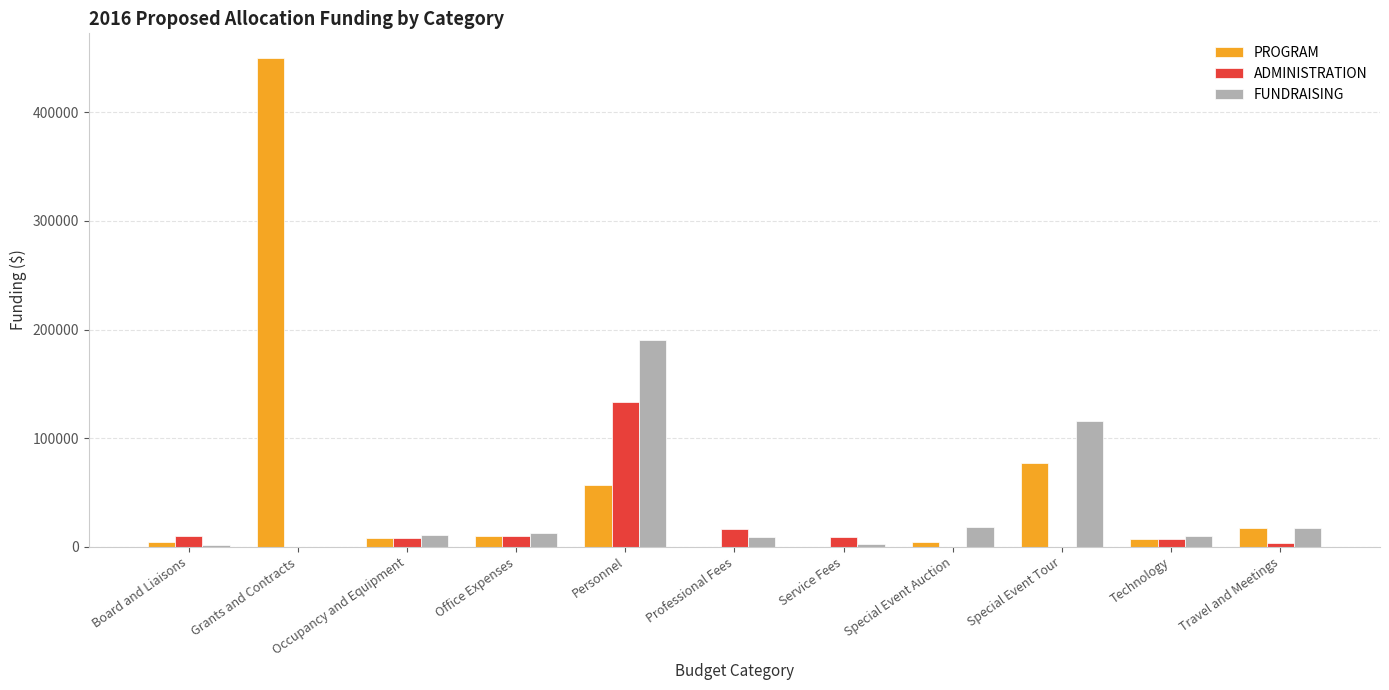

What are all the series names shown in the legend?

PROGRAM, ADMINISTRATION, FUNDRAISING